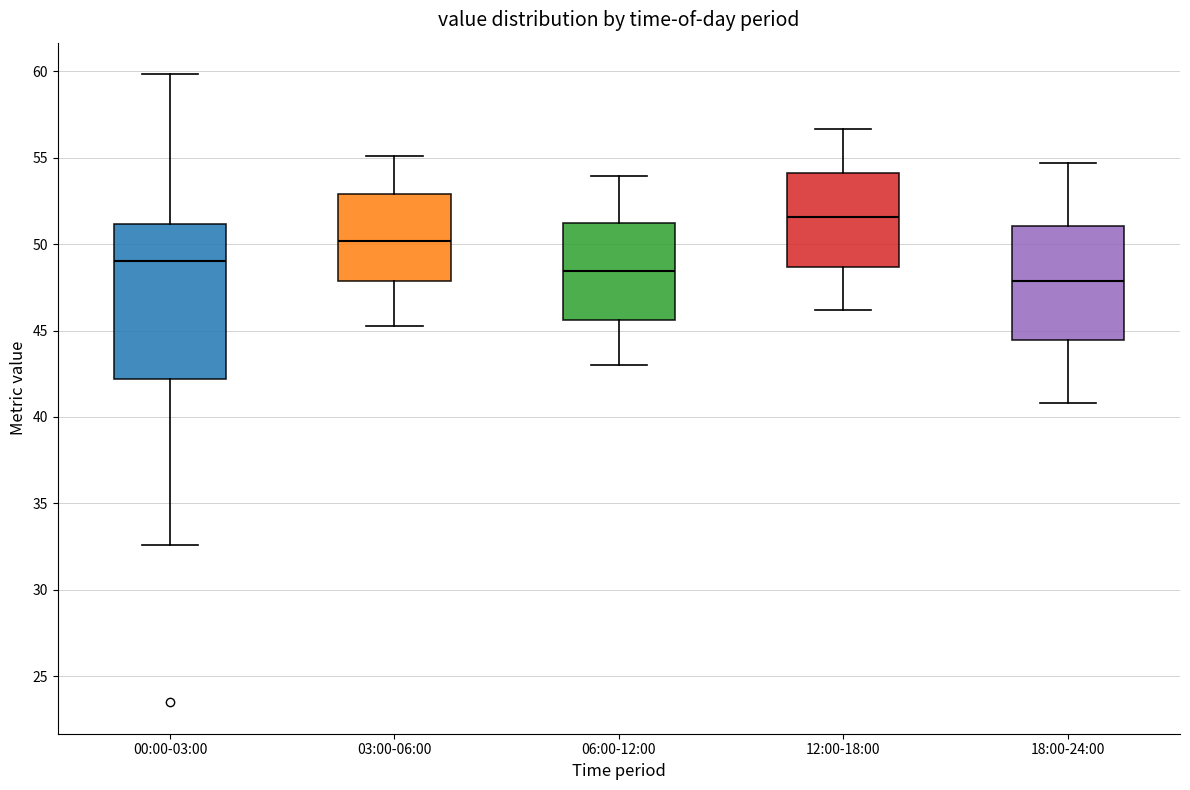

Which box's median line is the highest?

12:00-18:00